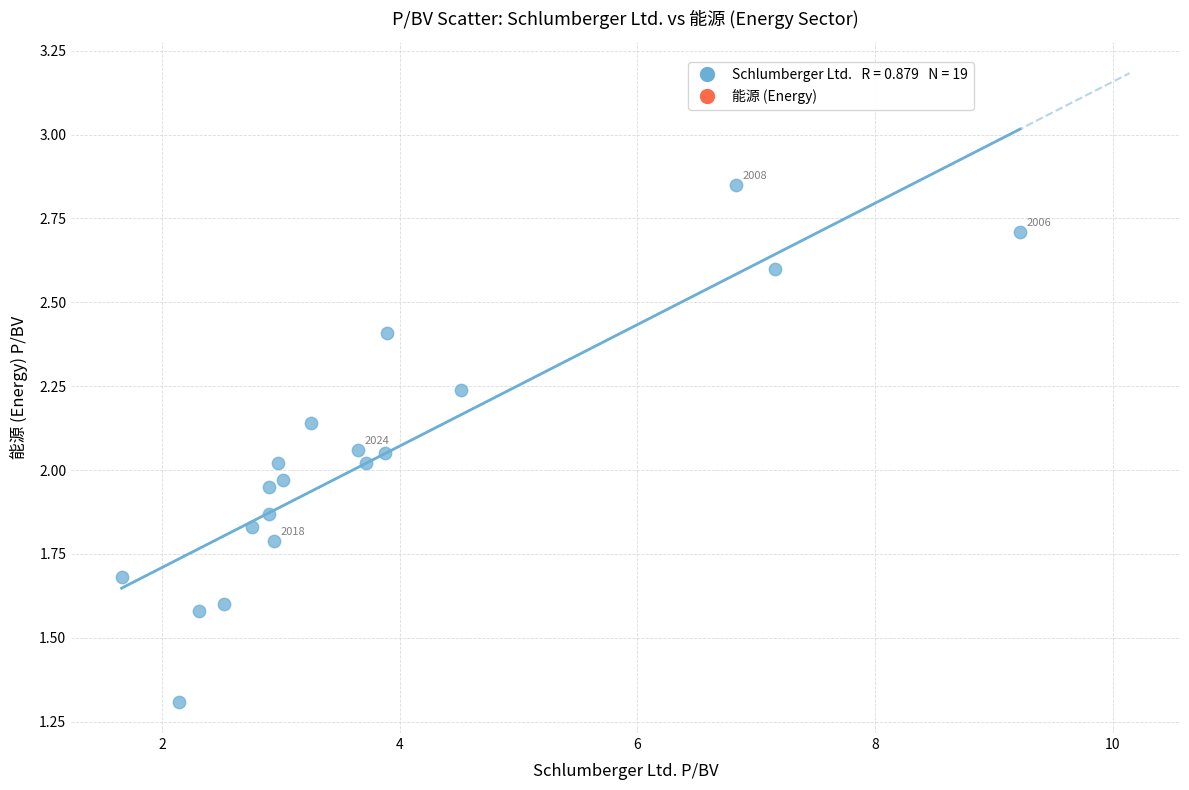

What is the range of Y values (max minus min)?

1.5